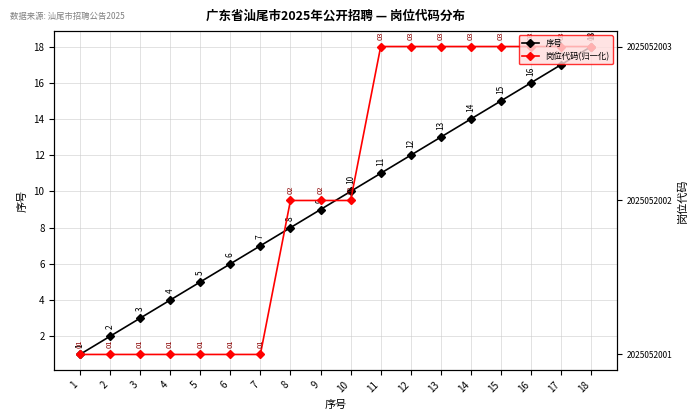

Which series changed the most between 4 and 5?

序号